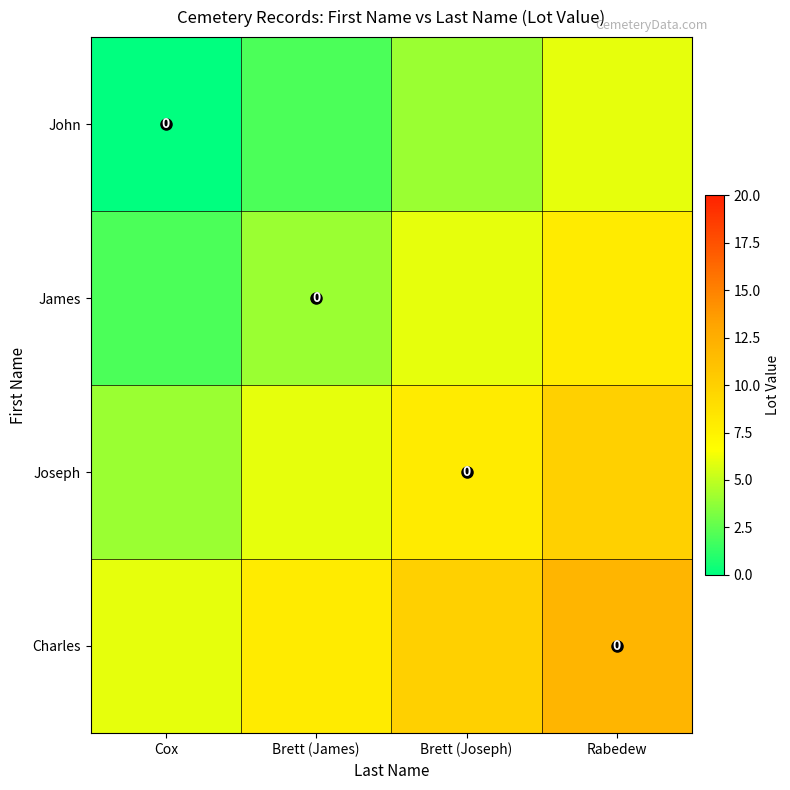

Is it true that Charles equals 15 at Brett (Joseph)?

False